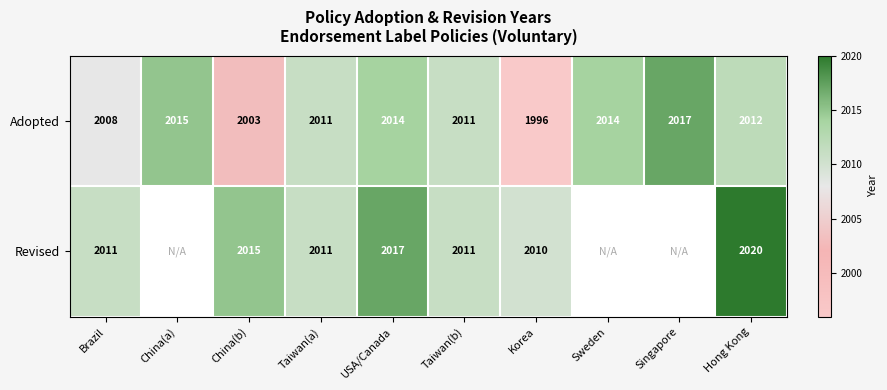

What is the average value of the Adopted series?

2010